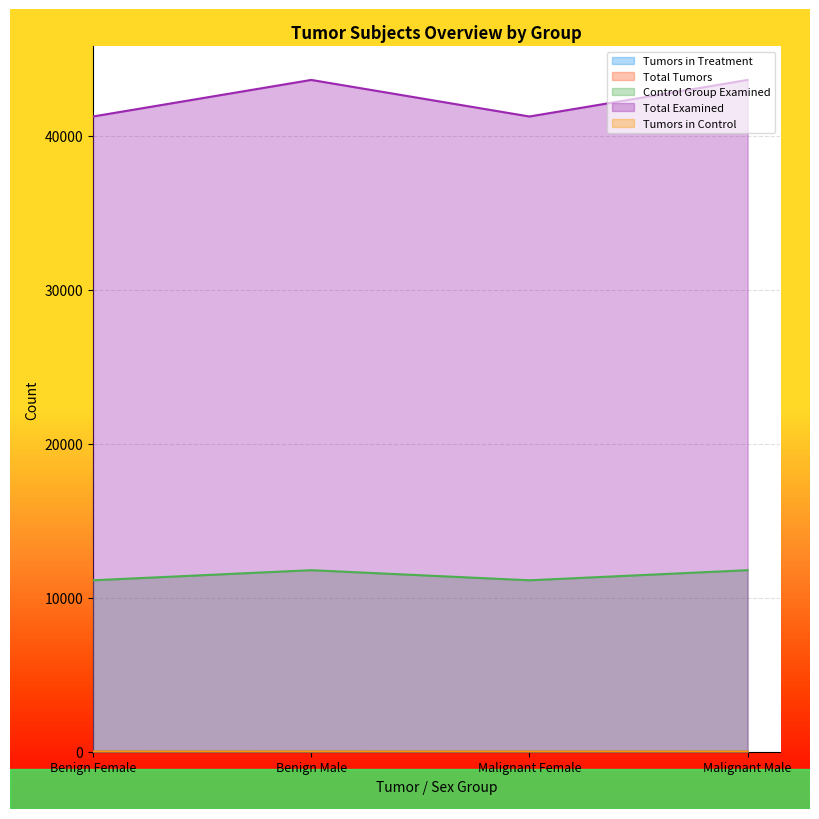

What position from the right is Benign Male?

3